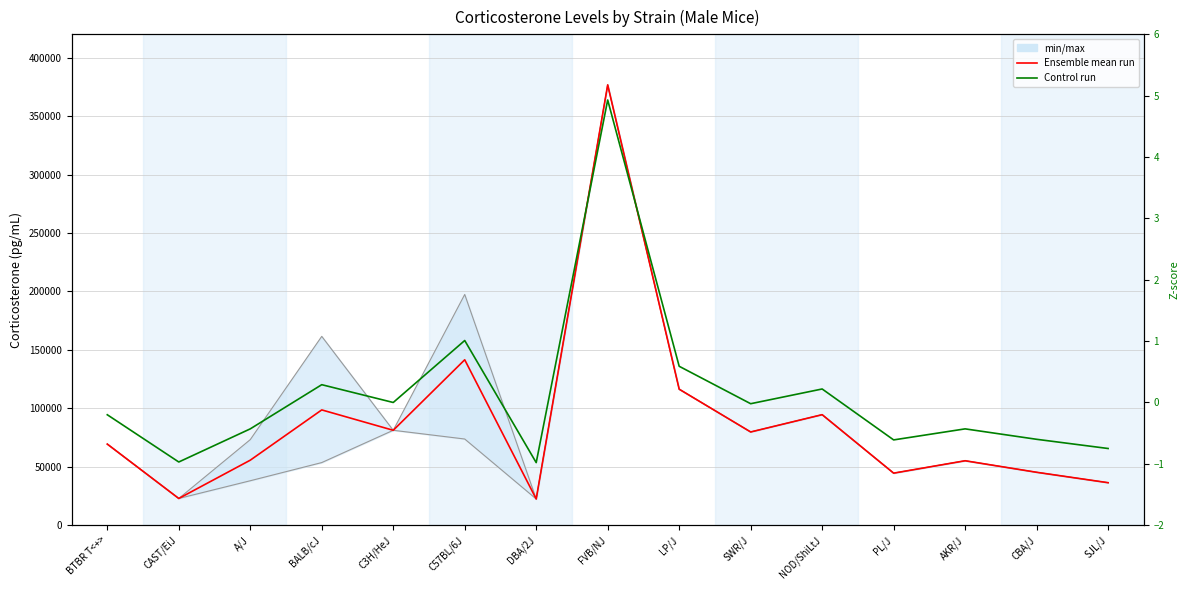

What is the difference between the Ensemble mean run values at NOD/ShiLtJ and C3H/HeJ?

13357.0